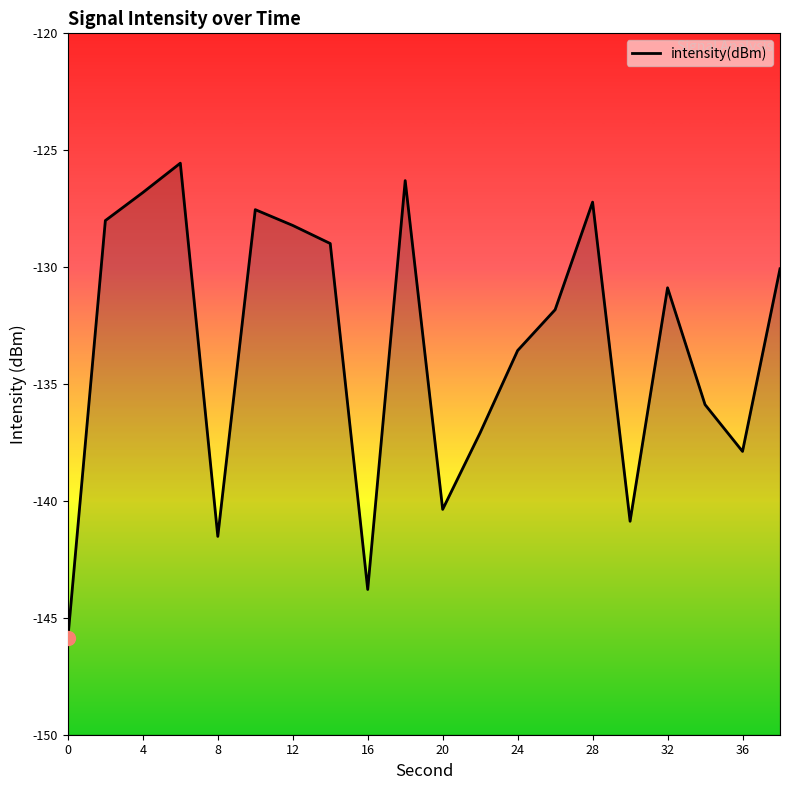

What is the average value?

-133.4